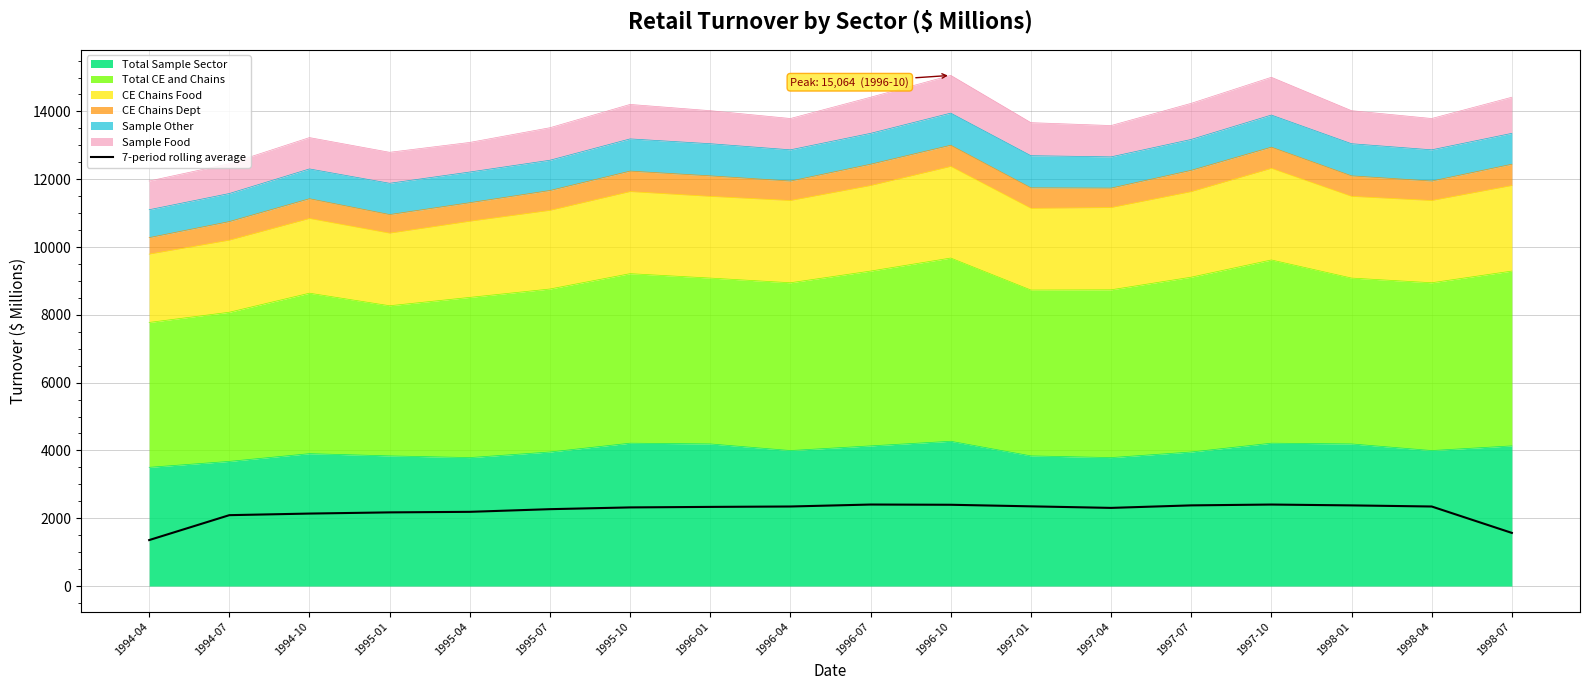

List the labels in order of value, smallest first.

1994-04, 1998-07, 1994-07, 1994-10, 1995-01, 1995-04, 1995-07, 1997-04, 1995-10, 1996-01, 1996-04, 1998-04, 1997-01, 1998-01, 1997-07, 1996-10, 1997-10, 1996-07